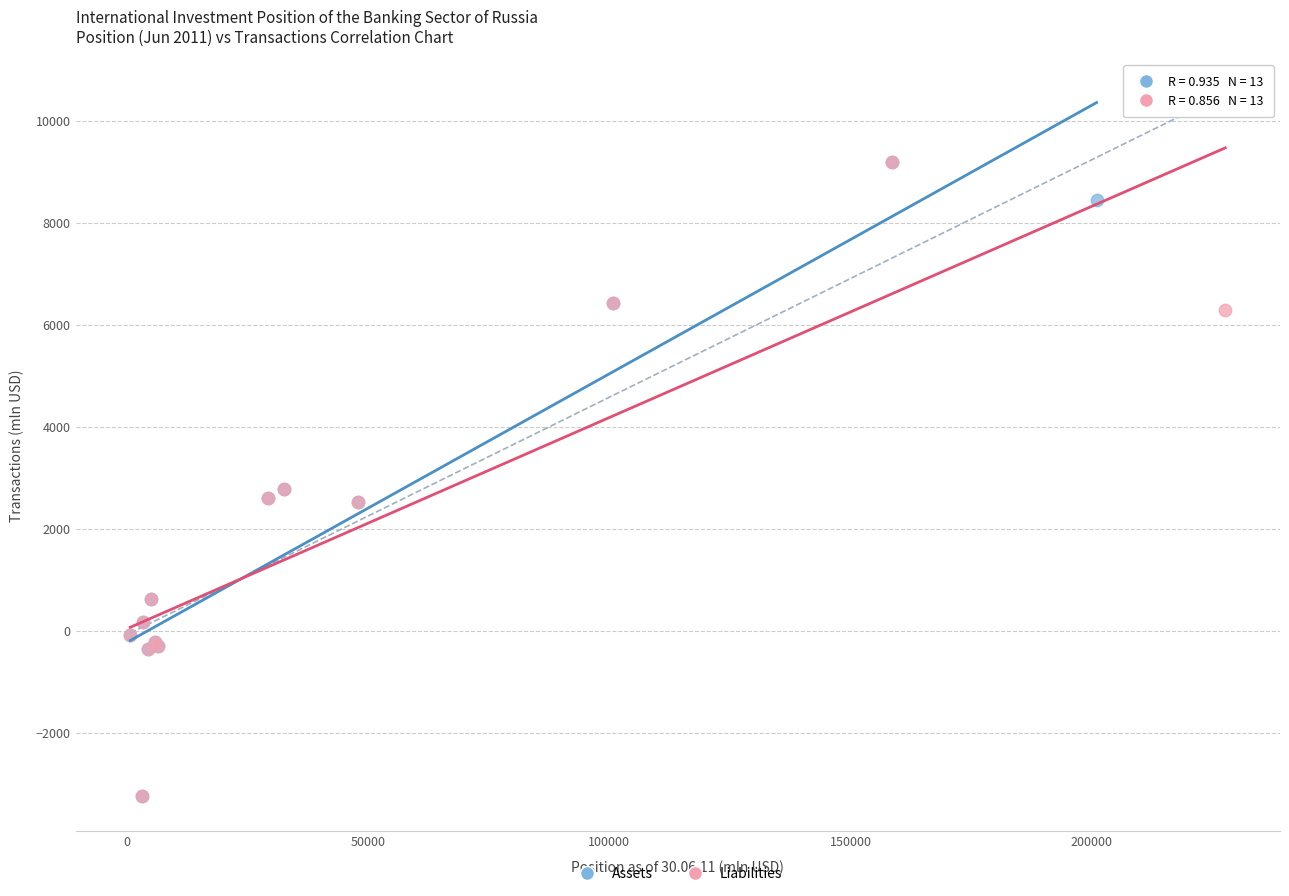

What are all the series names shown in the legend?

Assets, Liabilities